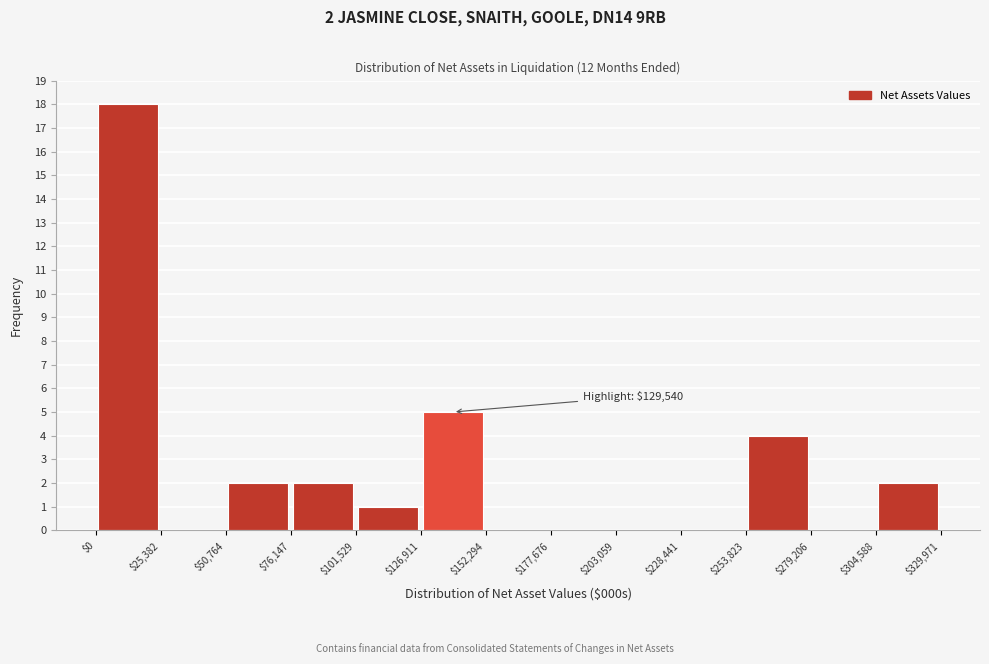

Which range on the x-axis has the tallest bar?

$0 to $25,382